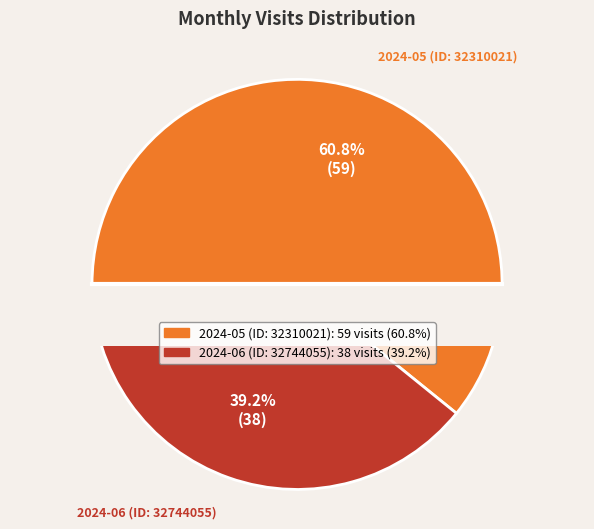

Combined, what portion of the pie is 2024-05 (ID: 32310021) and 2024-06 (ID: 32744055)?

100.0%